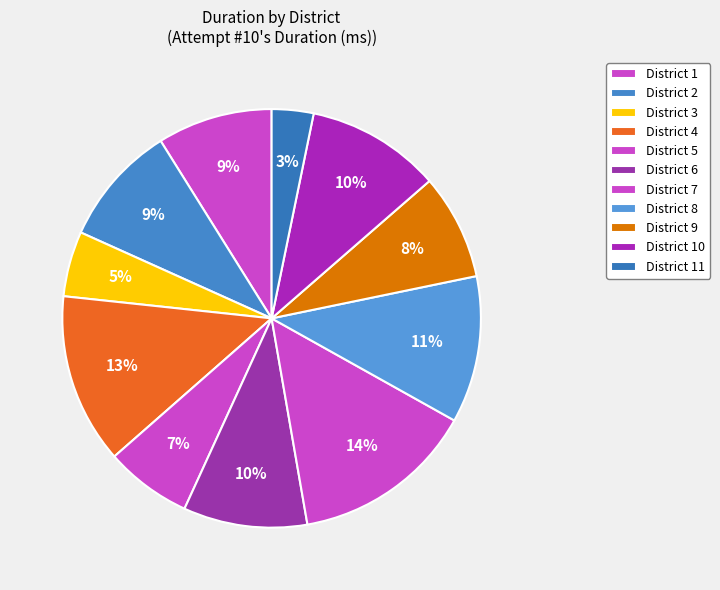

Which has a higher value, District 8 or District 1?

District 8